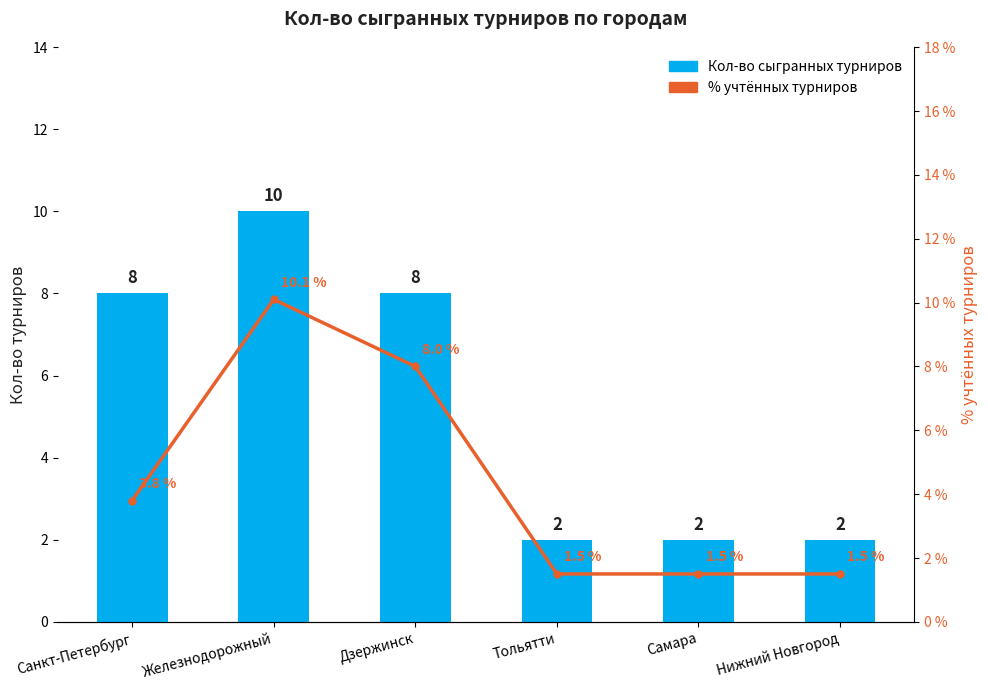

Are the bars horizontal?

No